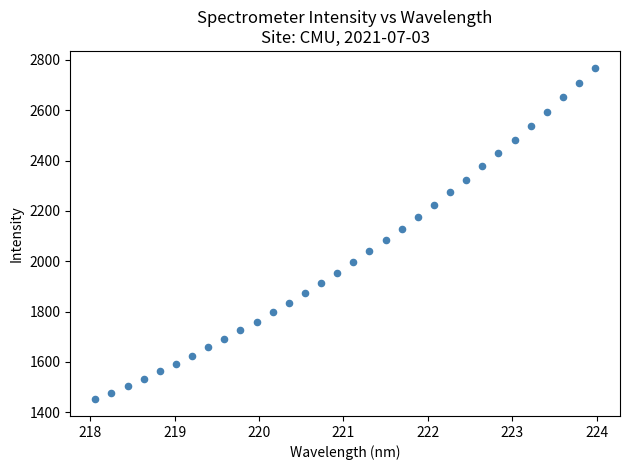

What is the range of X values (max minus min)?

5.9